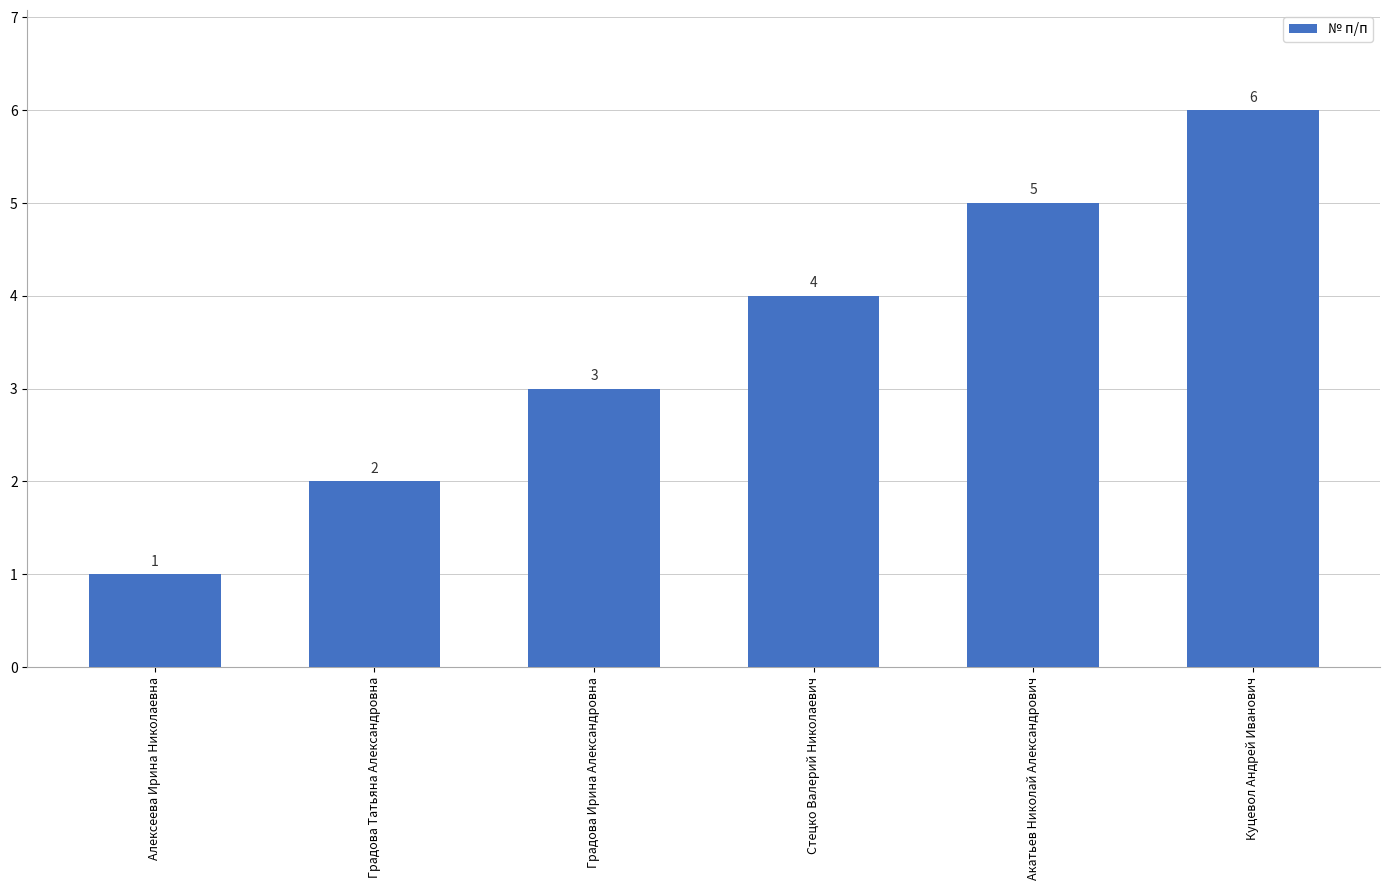

What is the approximate value at Стецко Валерий Николаевич?

4